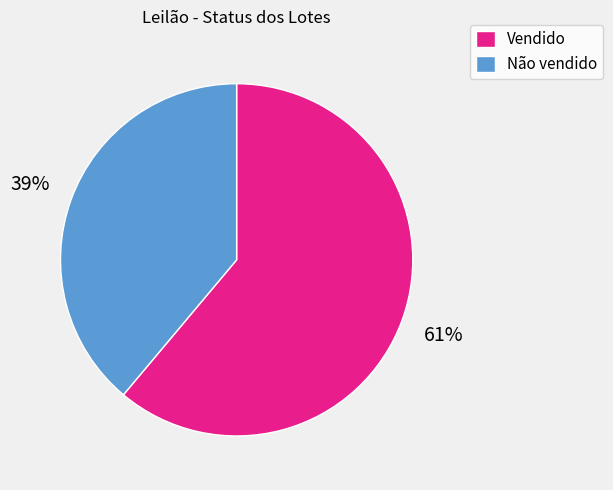

True or false: Não vendido accounts for 32% of the total.

False